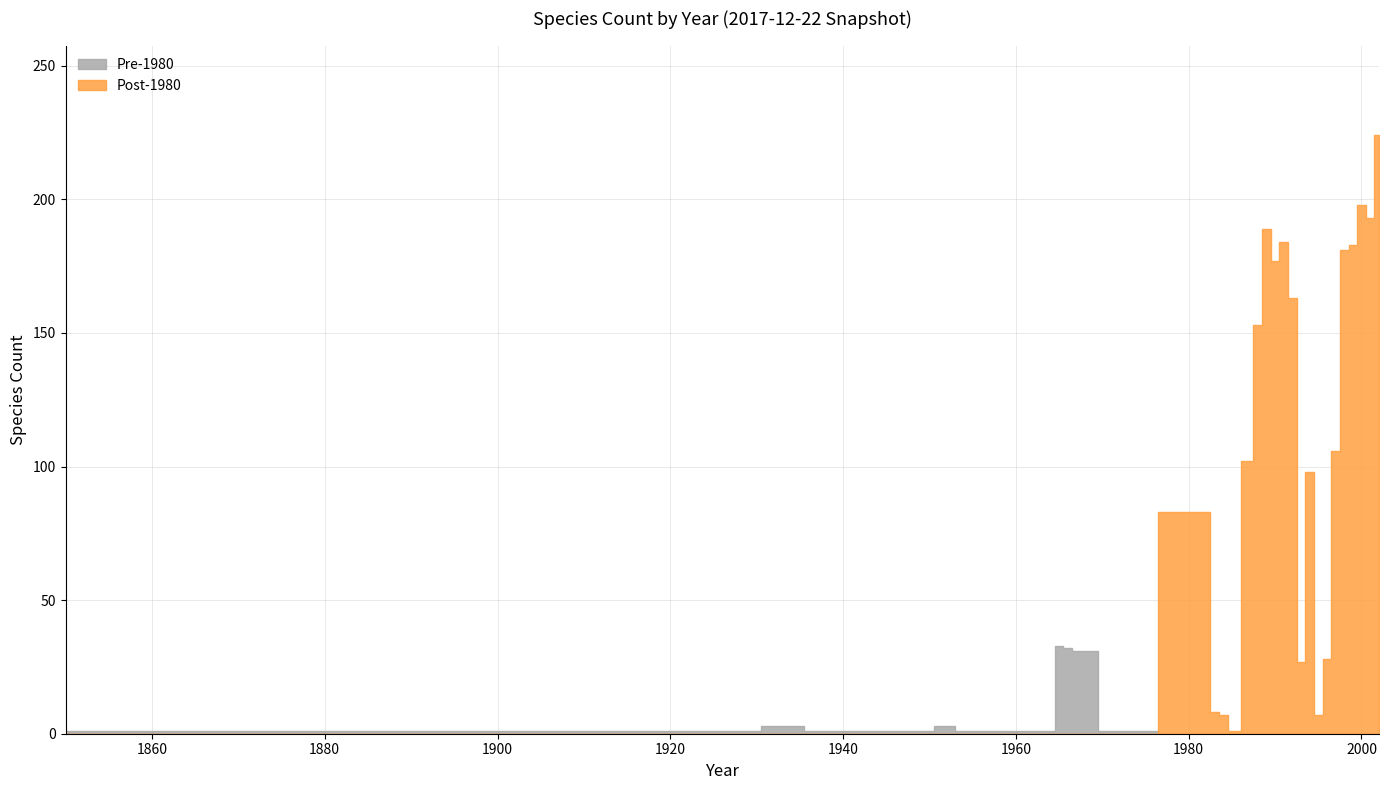

What is the minimum value for Early Records?

1